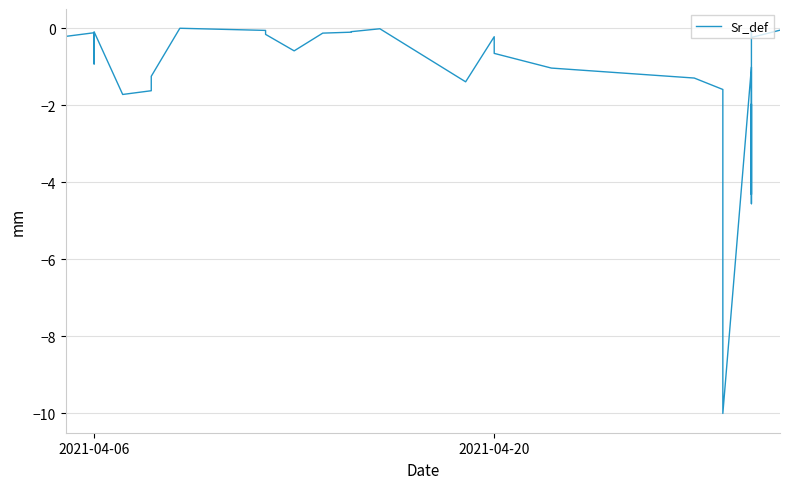

How many points are lower than both their immediate neighbors (excluding endpoints)?

8